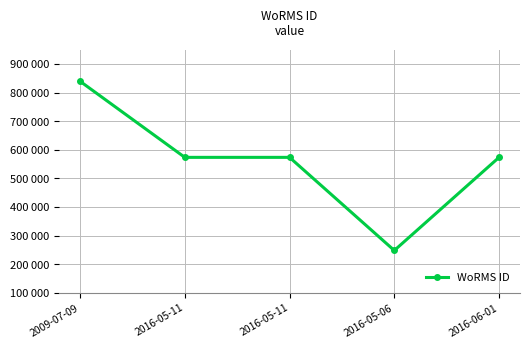

Does the chart display data point markers on the line(s)?

Yes